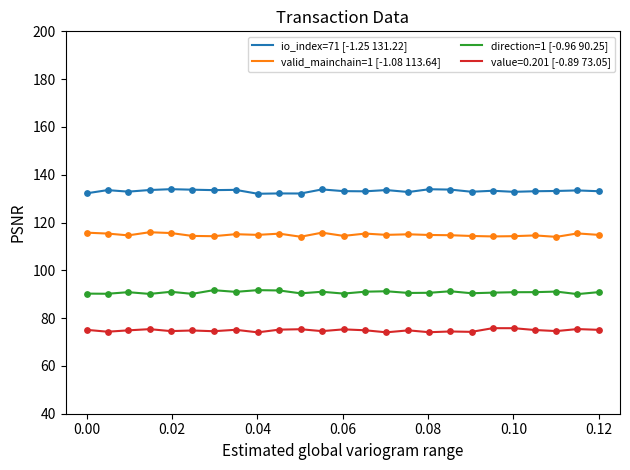

Which series has the largest total across all categories?

io_index=71 [-1.25 131.22]